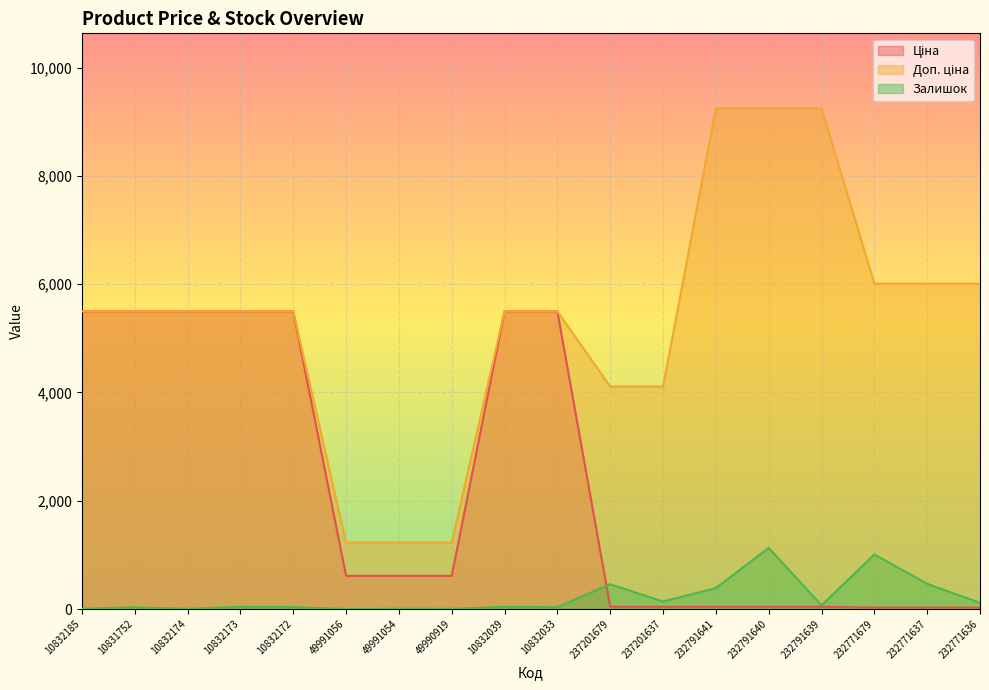

The Залишок series shows 0.0 at 49991056. True or false?

True